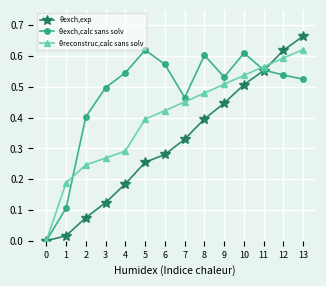

Which category has the highest value in the θreconstruc,calc sans solv series?

13